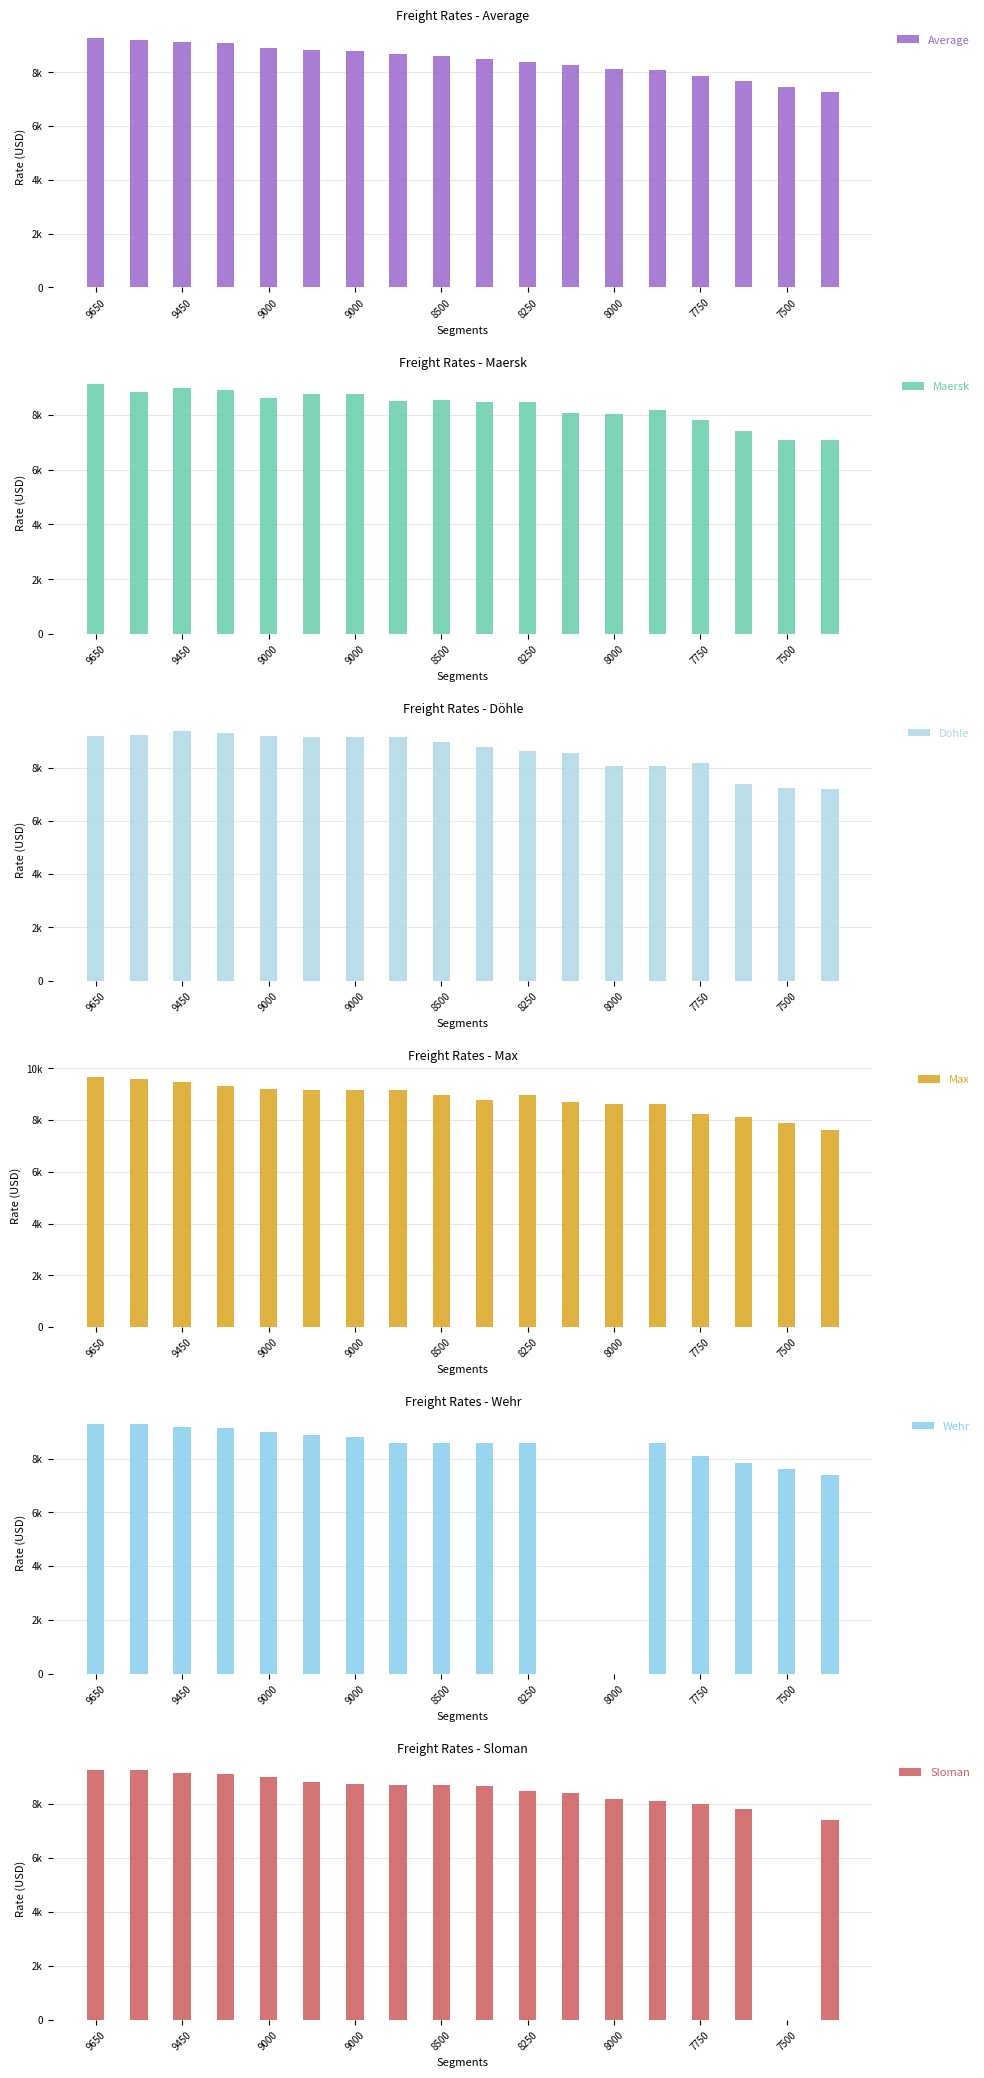

At which category does the chart reach its minimum across all series?

11